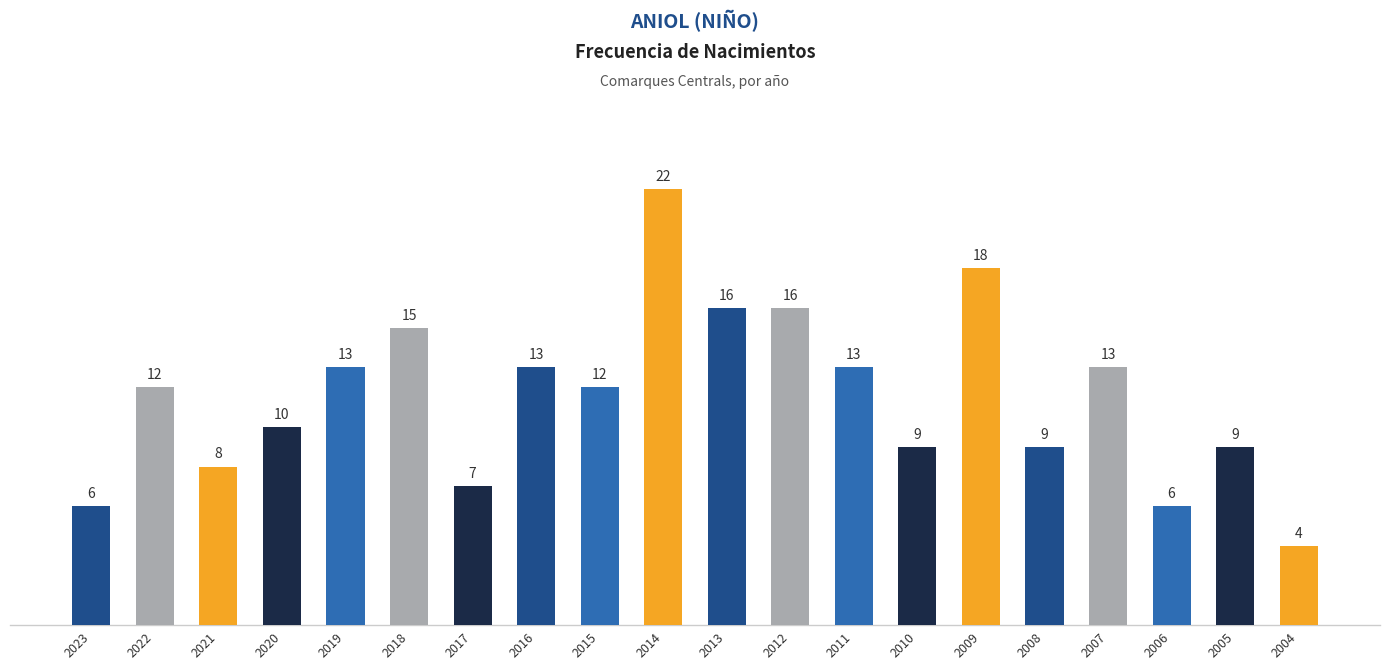

True or false: the data shows 4 at 2009.

False